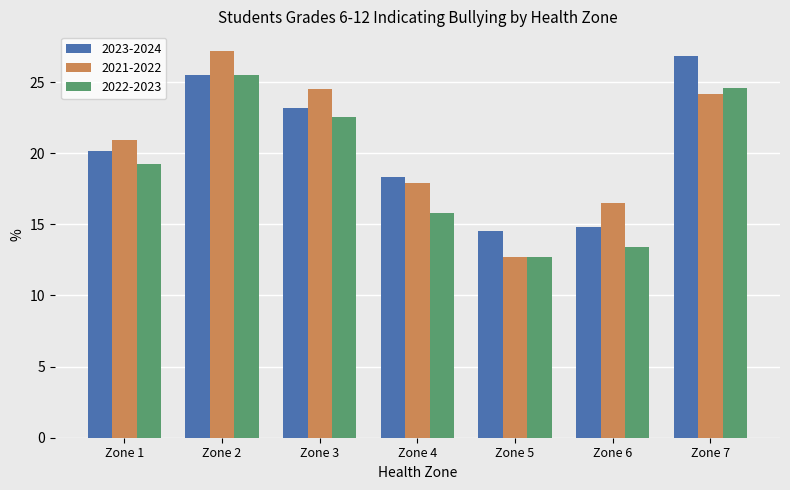

Between Zone 4 and Zone 5, which series saw the biggest shift?

2021-2022